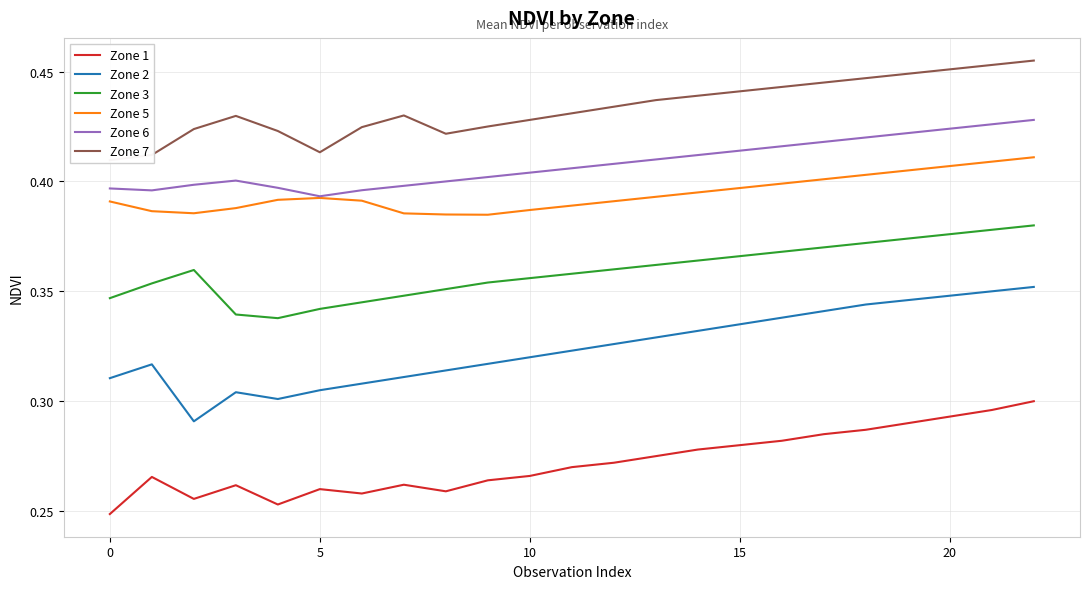

Reading left to right, list all the values displayed in this chart.

Zone 1: 0.2	0.3	0.3	0.3	0.3	0.3	0.3	0.3	0.3	0.3	0.3	0.3	0.3	0.3	0.3	0.3	0.3	0.3	0.3	0.3	0.3	0.3	0.3
Zone 2: 0.3	0.3	0.3	0.3	0.3	0.3	0.3	0.3	0.3	0.3	0.3	0.3	0.3	0.3	0.3	0.3	0.3	0.3	0.3	0.3	0.3	0.3	0.4
Zone 3: 0.3	0.4	0.4	0.3	0.3	0.3	0.3	0.3	0.4	0.4	0.4	0.4	0.4	0.4	0.4	0.4	0.4	0.4	0.4	0.4	0.4	0.4	0.4
Zone 5: 0.4	0.4	0.4	0.4	0.4	0.4	0.4	0.4	0.4	0.4	0.4	0.4	0.4	0.4	0.4	0.4	0.4	0.4	0.4	0.4	0.4	0.4	0.4
Zone 6: 0.4	0.4	0.4	0.4	0.4	0.4	0.4	0.4	0.4	0.4	0.4	0.4	0.4	0.4	0.4	0.4	0.4	0.4	0.4	0.4	0.4	0.4	0.4
Zone 7: 0.4	0.4	0.4	0.4	0.4	0.4	0.4	0.4	0.4	0.4	0.4	0.4	0.4	0.4	0.4	0.4	0.4	0.4	0.4	0.4	0.5	0.5	0.5